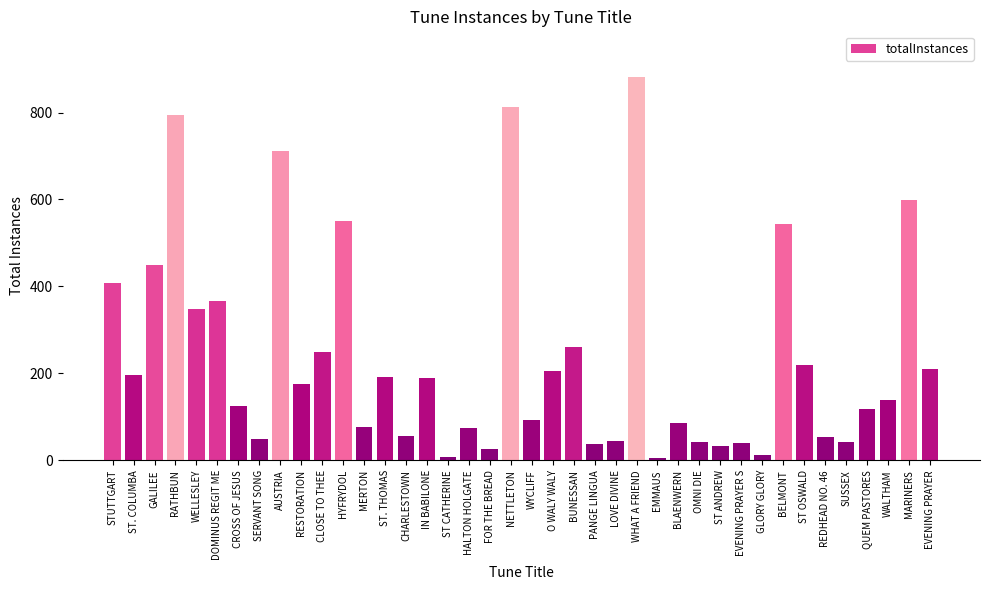

True or false: the data shows 712 at AUSTRIA.

True